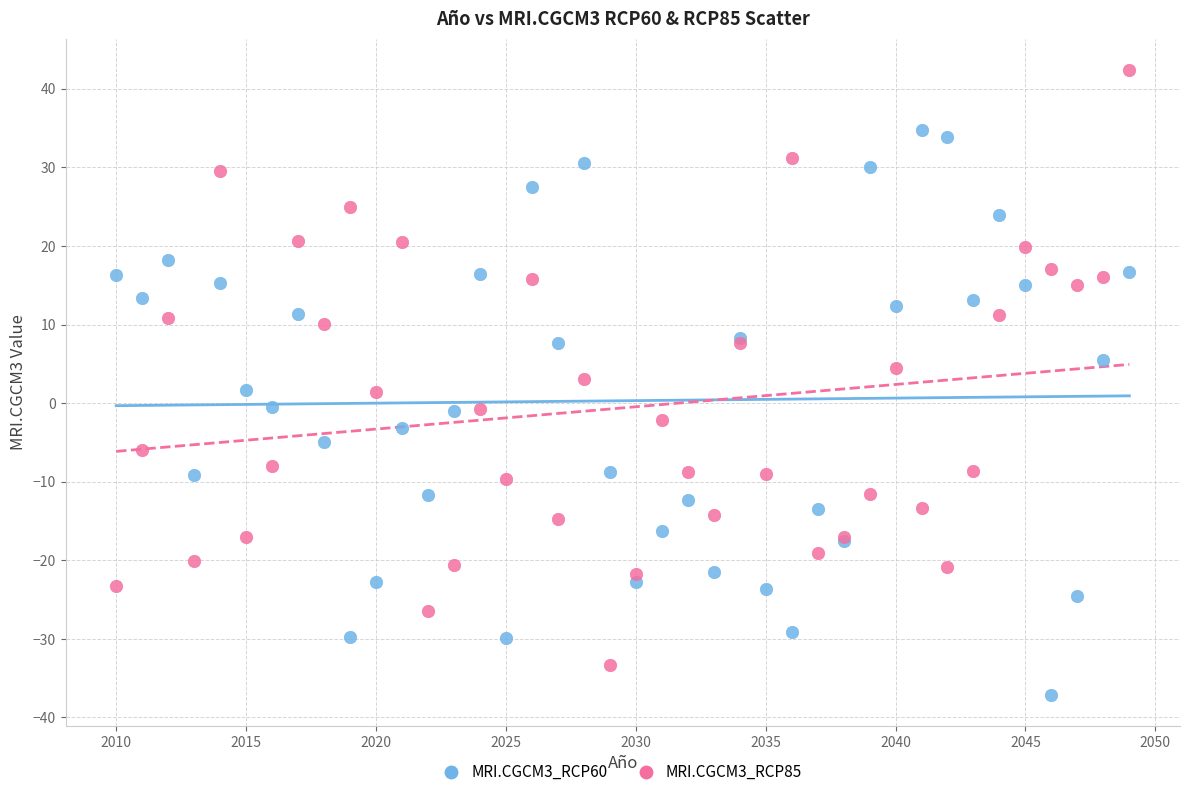

Which series contains the lowest Y value?

MRI.CGCM3_RCP60